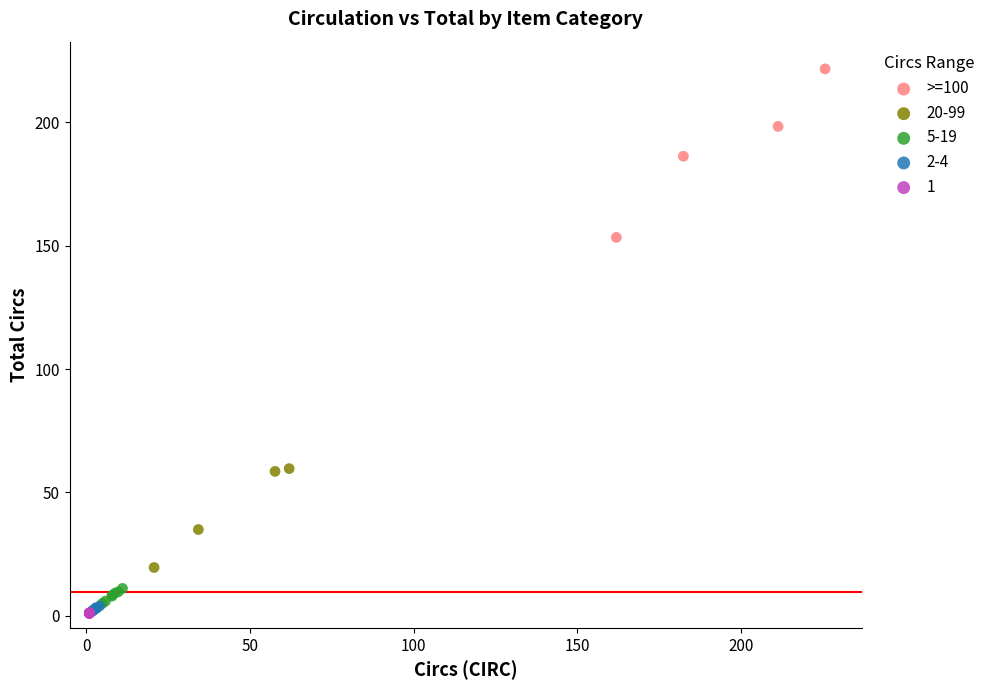

Which series has the largest Y range (max minus min)?

>=100